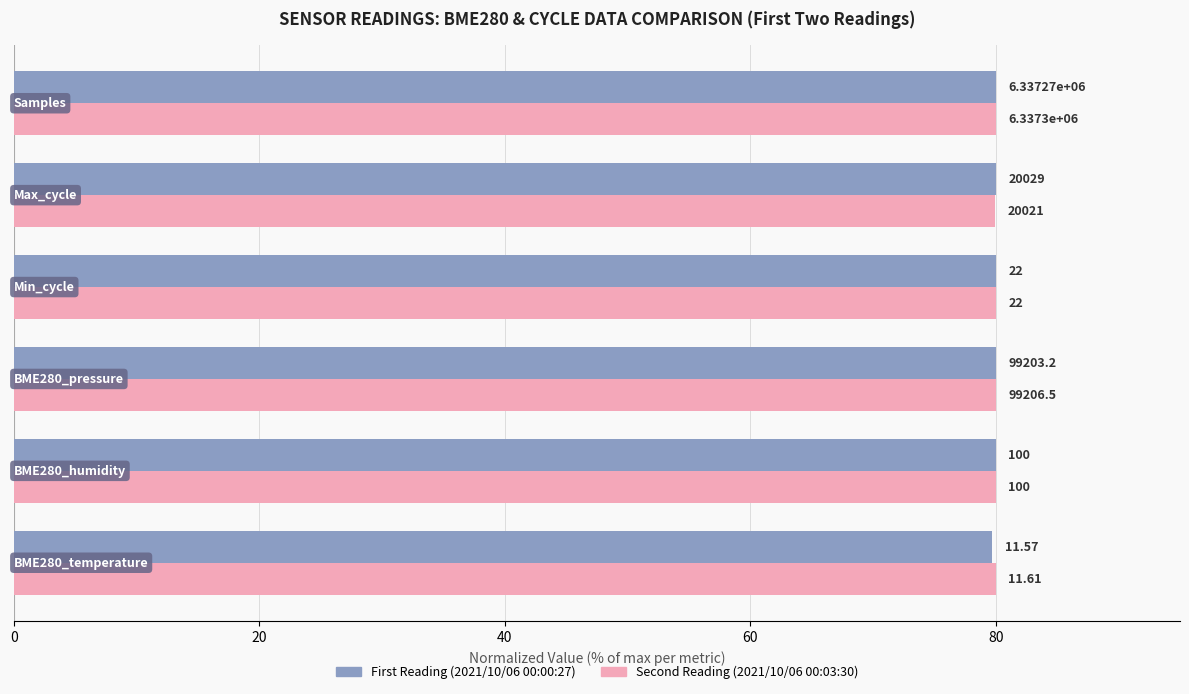

What are all the series names shown in the legend?

First Reading (2021/10/06 00:00:27), Second Reading (2021/10/06 00:03:30)